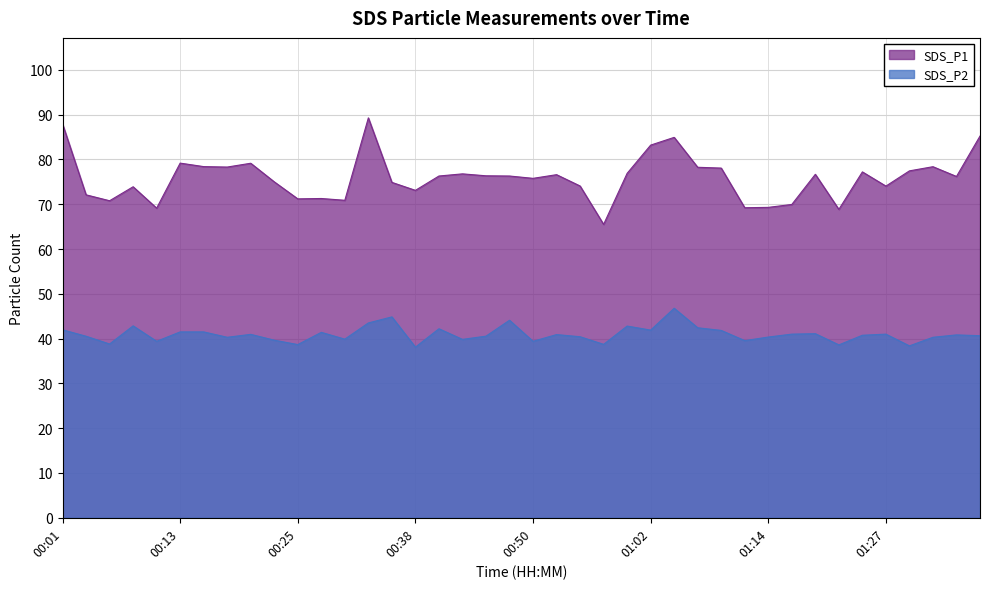

What is the smallest value displayed?

38.1